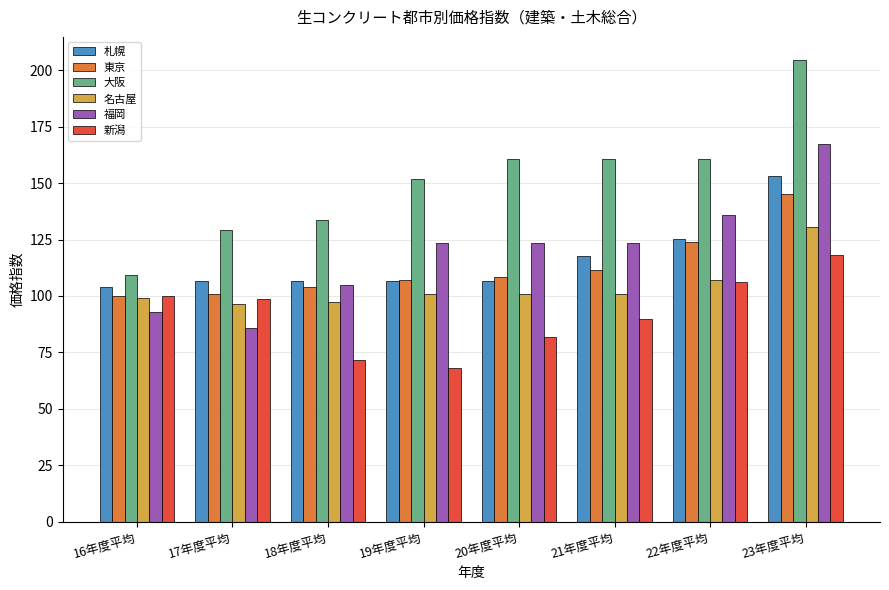

How many categories are shown in the chart?

8